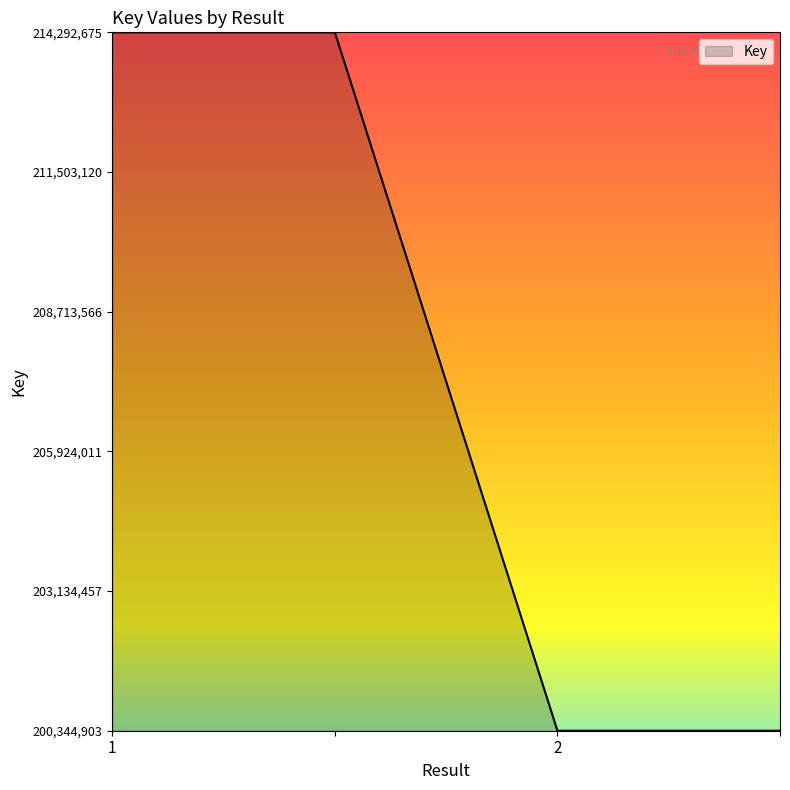

How many lines are shown in the chart?

1